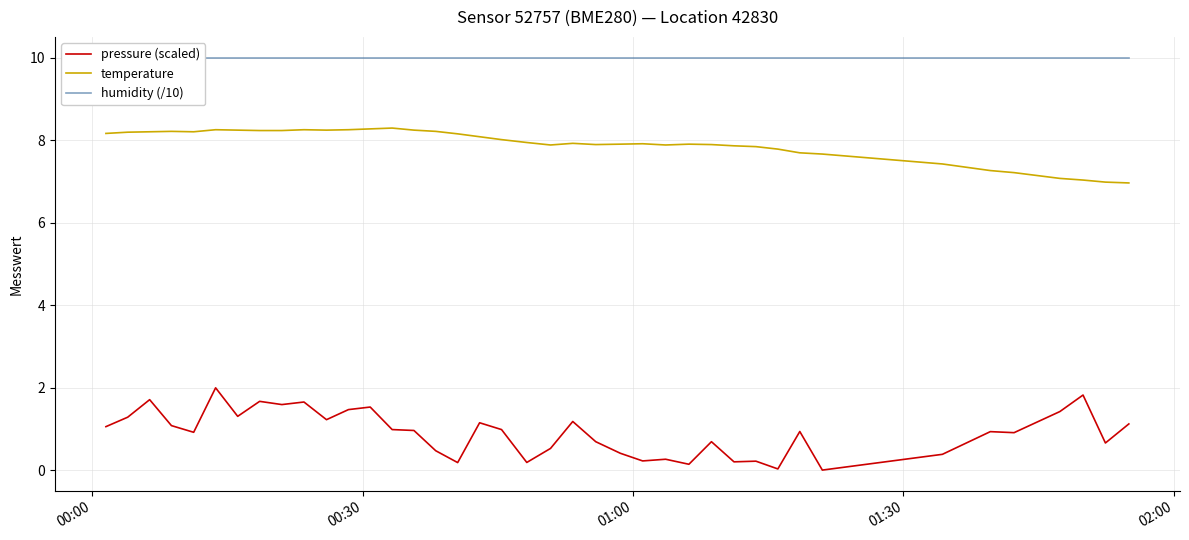

True or false: pressure (scaled) and temperature intersect in this chart.

False